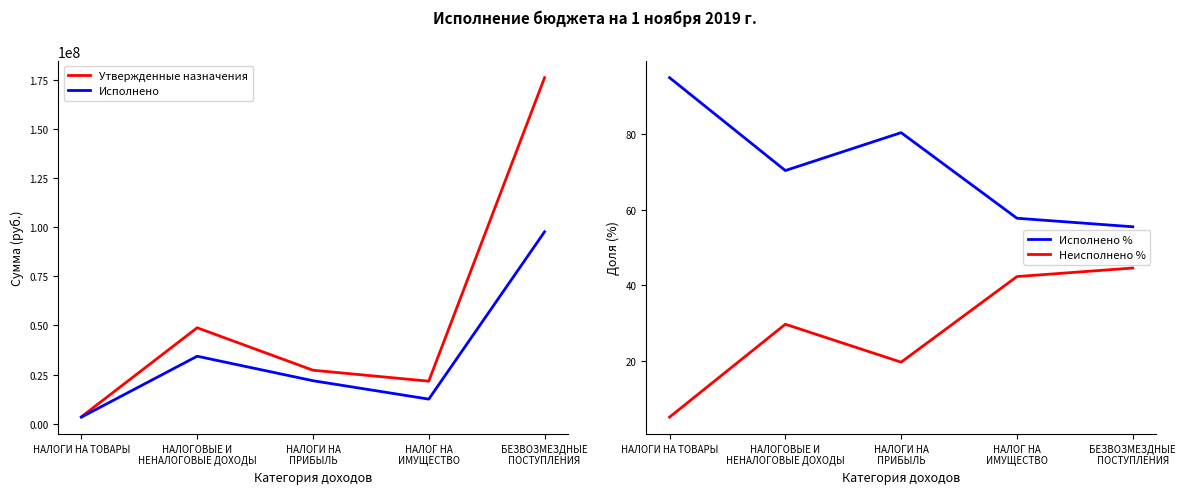

Which series has the widest spread of values?

Утвержденные назначения